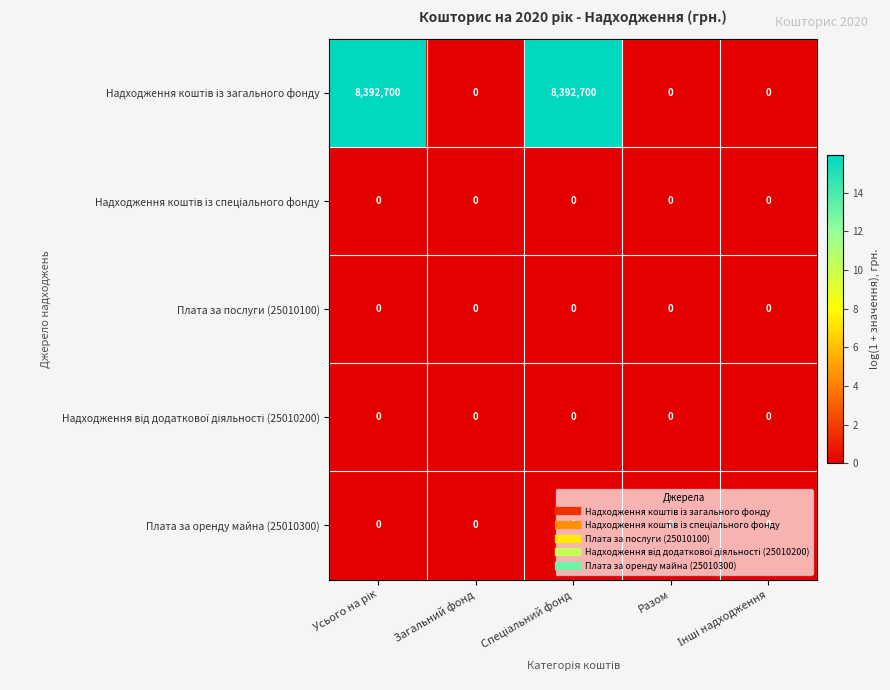

What is the greatest value displayed?

8392700